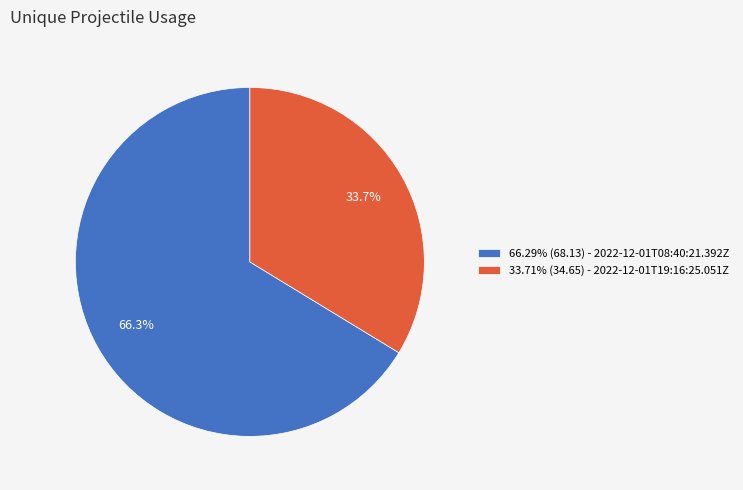

Combined, what portion of the pie is 66.29% (68.13) - 2022-12-01T08:40:21.392Z and 33.71% (34.65) - 2022-12-01T19:16:25.051Z?

100.0%